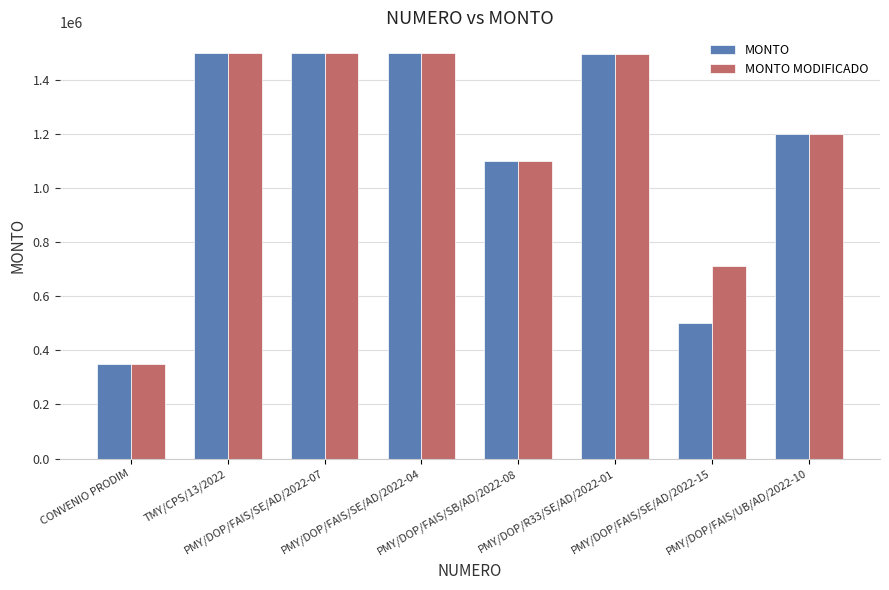

How many bars are there in total?

16